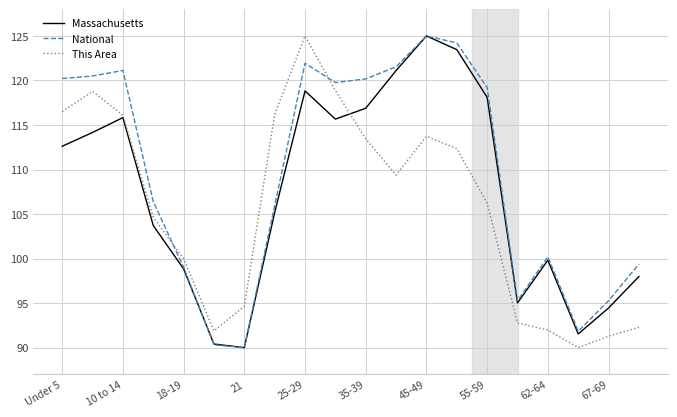

What is the lowest value of the This Area series?

90.0